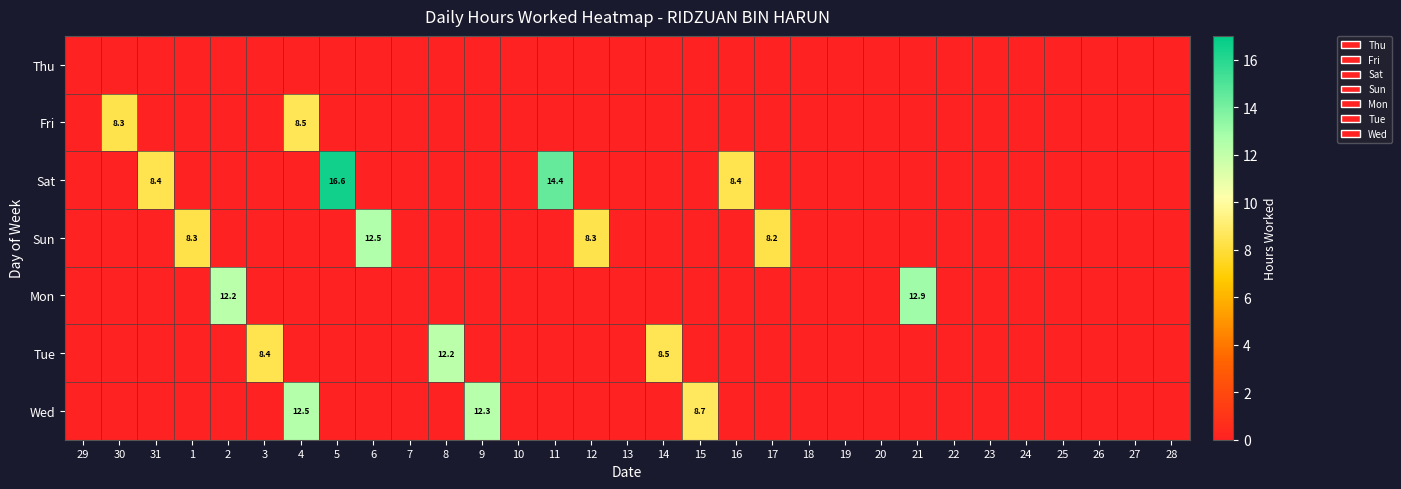

Which has a higher value, 21 or 9?

21